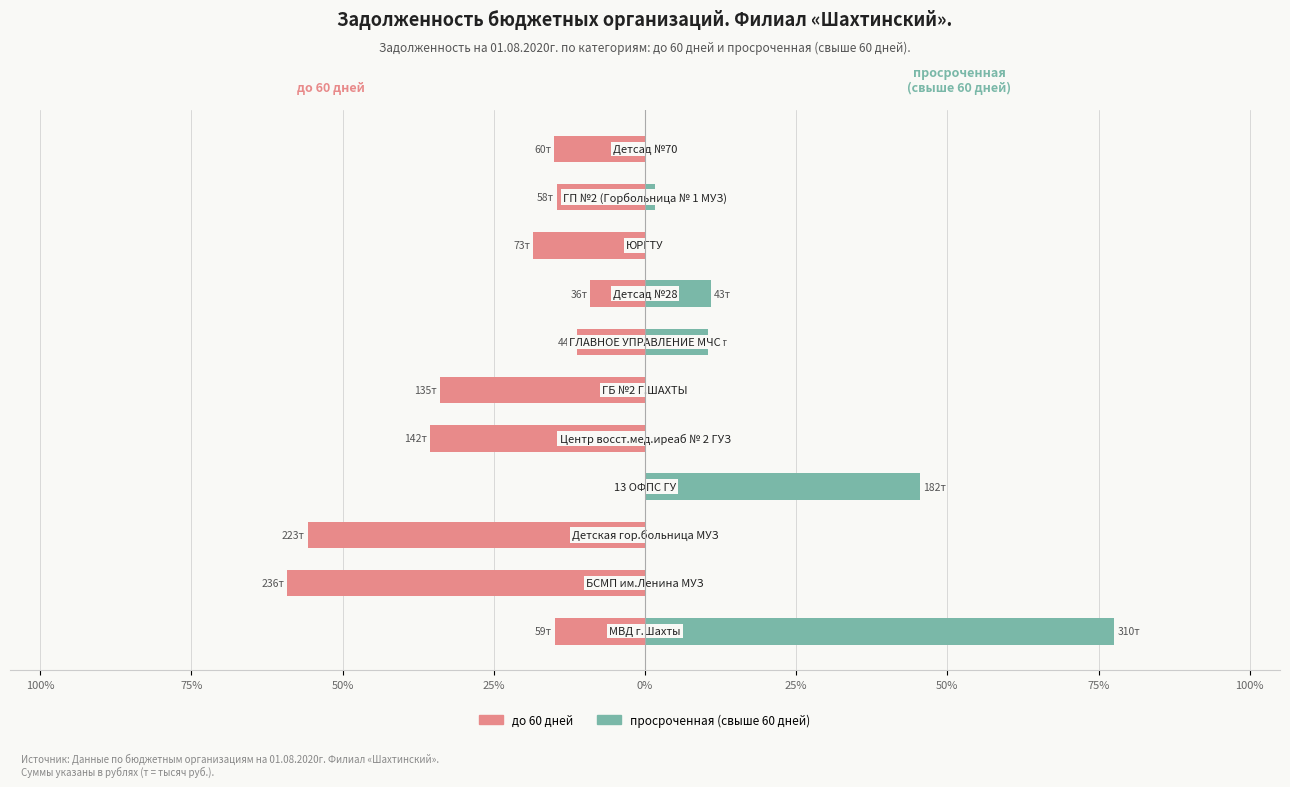

What is the highest value of the просроченная (свыше 60 дней) series?

77.6